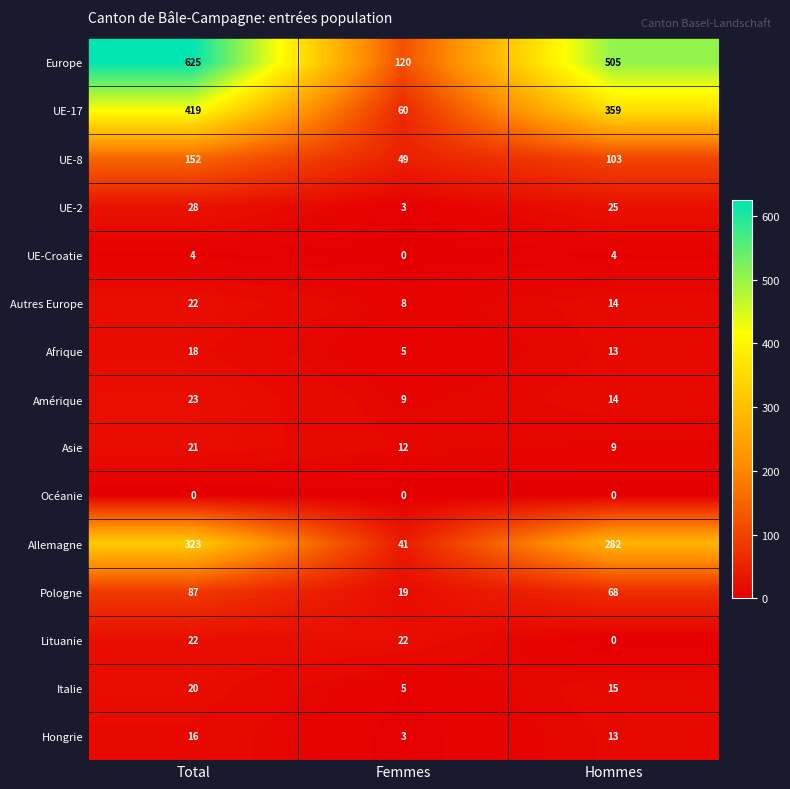

What is the difference between the maximum and second lowest values in the Autres Europe series?

8